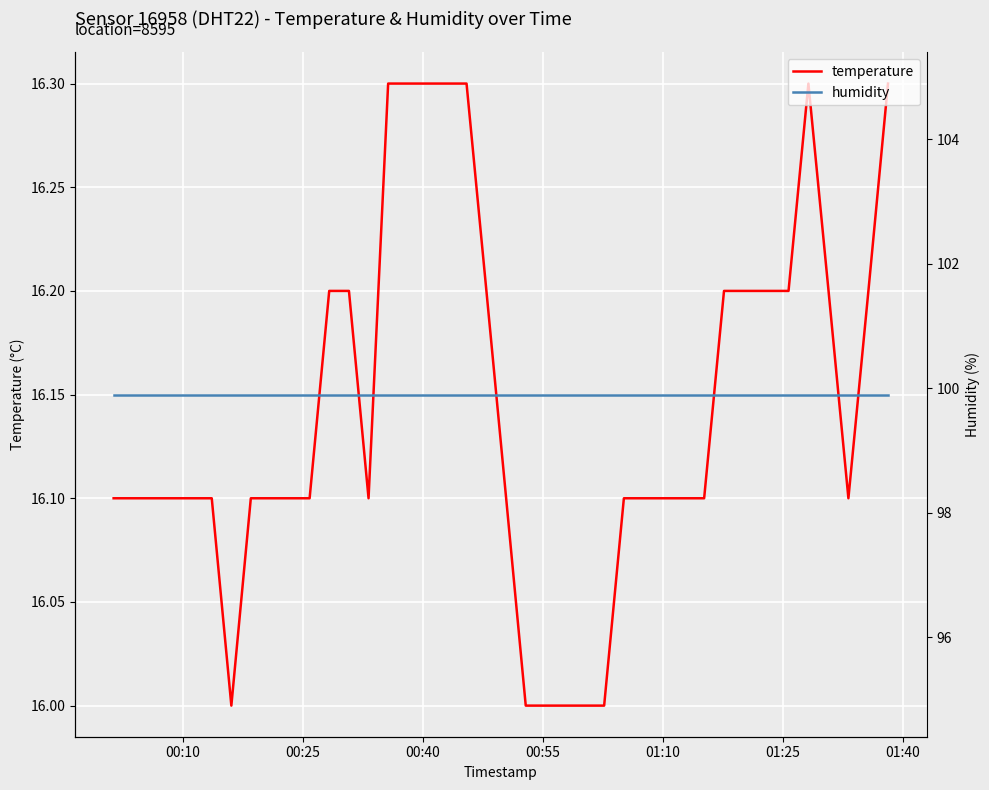

How many interior local peaks does the temperature series have?

1